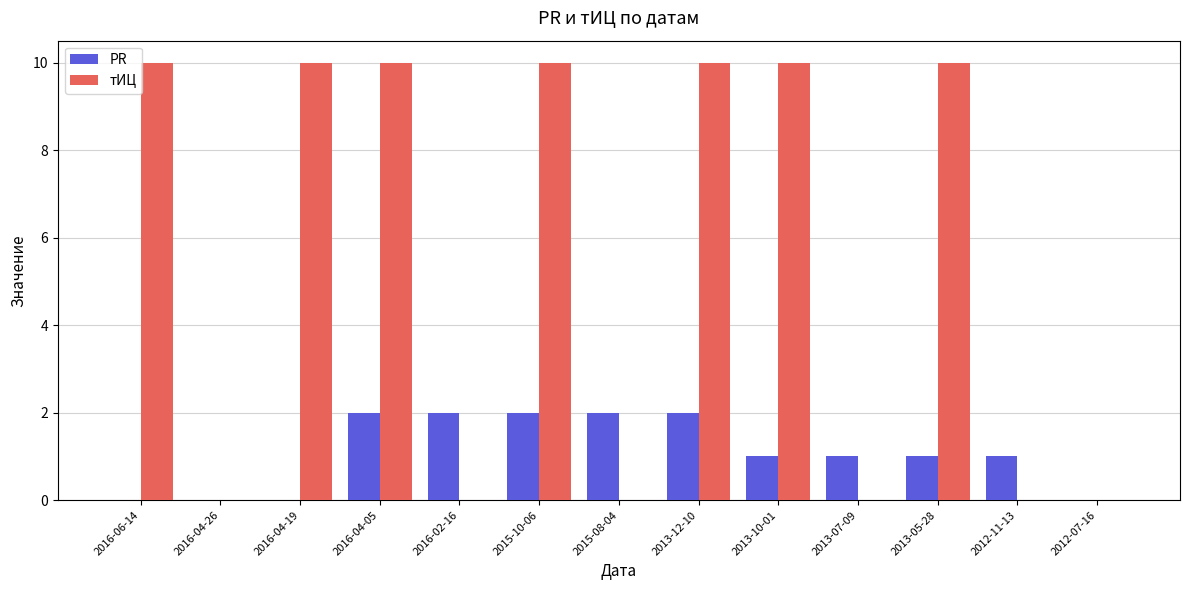

Count the number of data series in this chart.

2